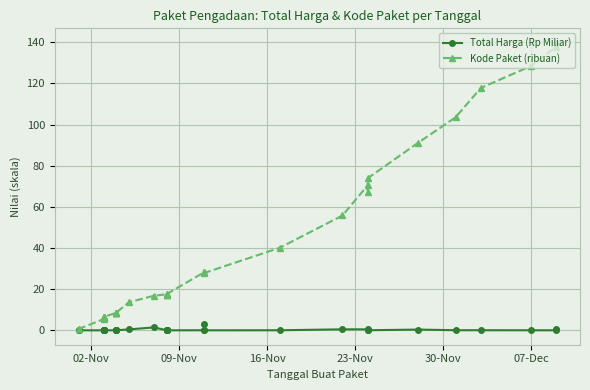

True or false: Total Harga (Rp Miliar) and Kode Paket (ribuan) cross at least once.

False